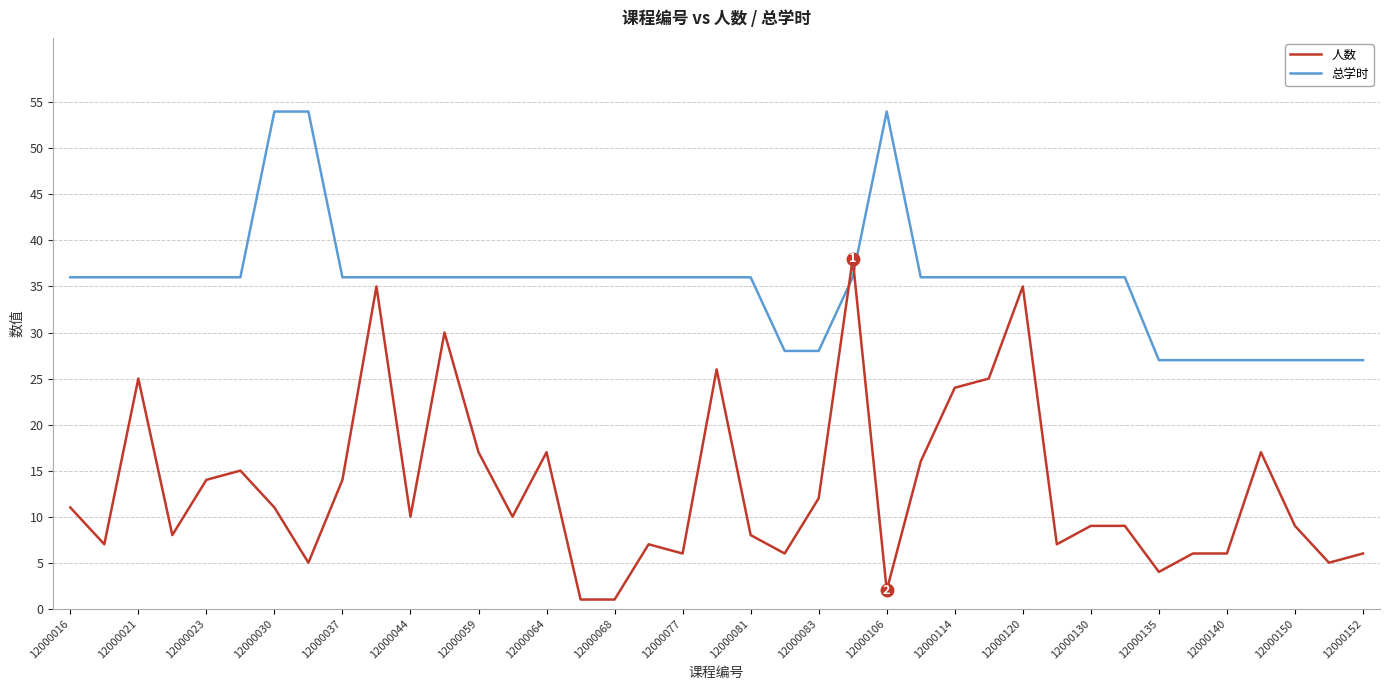

At how many categories does at least one series exceed 24?

39